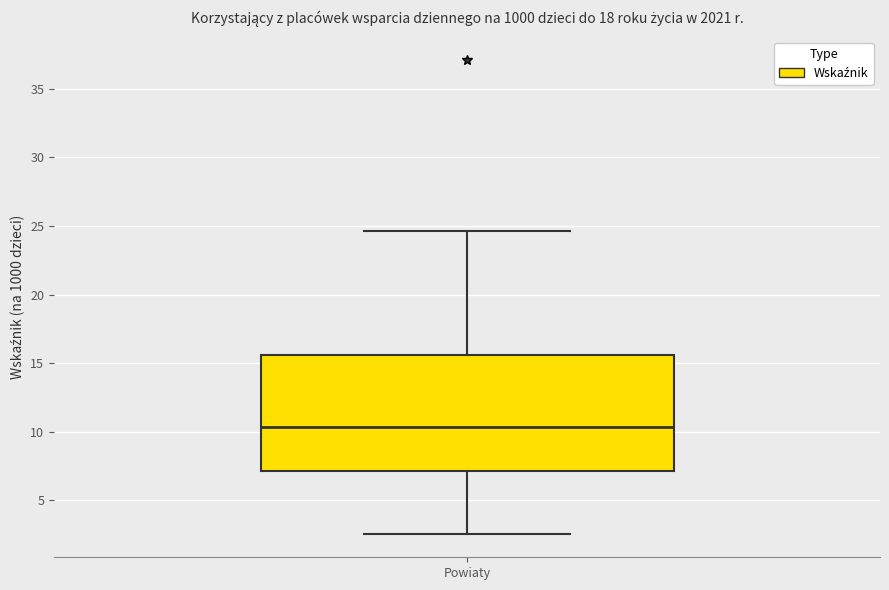

Read this box plot against the y-axis: the position of the median line, the range covered by the box, and the ends of both whiskers. The values are not printed on the chart, so give them approximately, as read against the axis.

median 10.5, box 7.0 to 15.5, whiskers 2.5 to 24.5